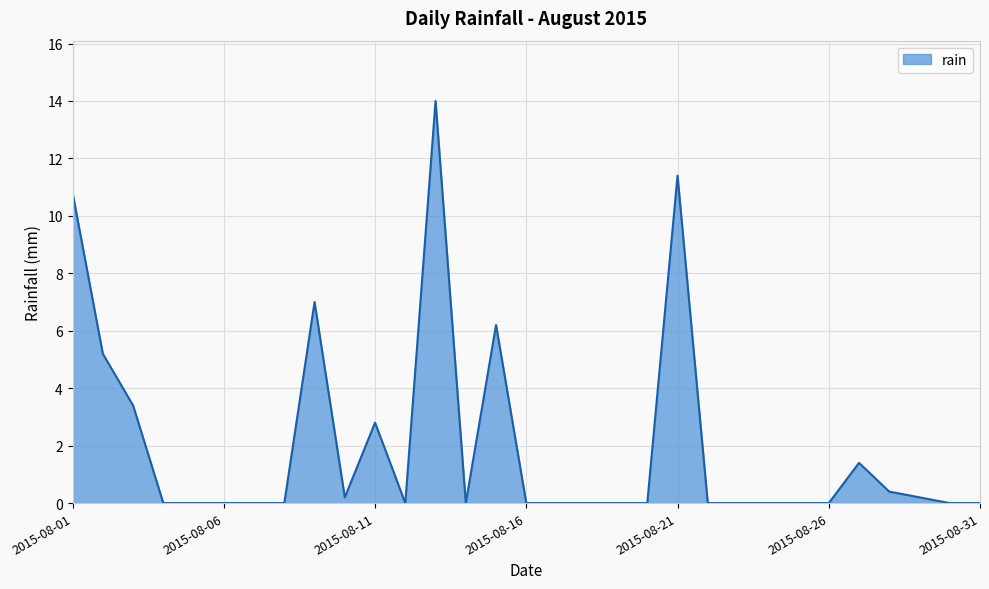

What is the maximum value shown in the chart?

14.0